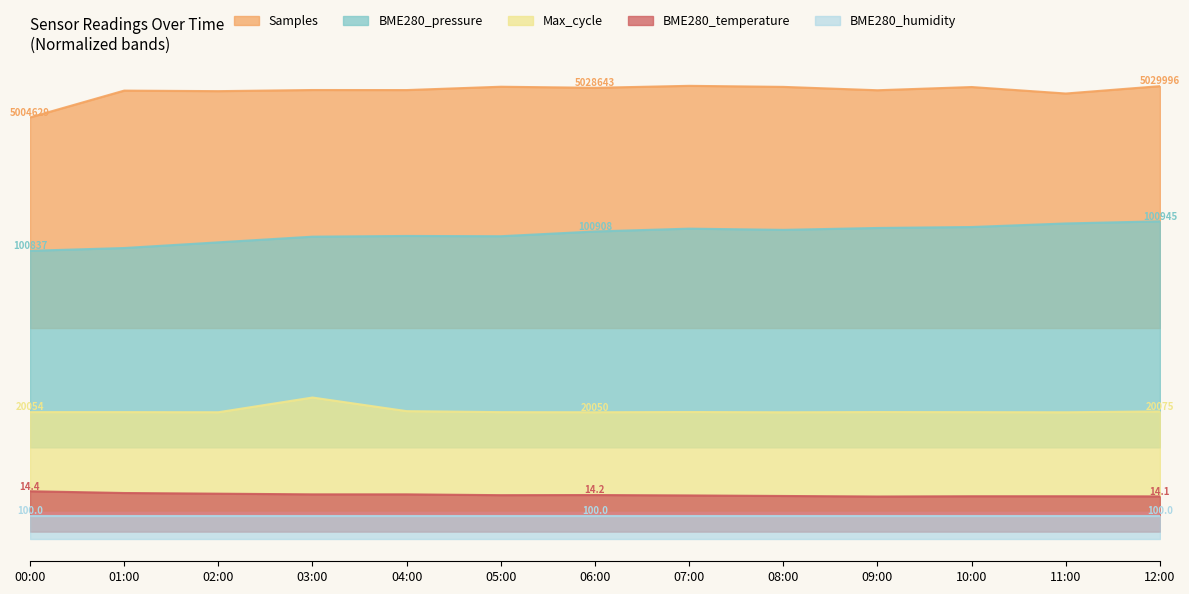

Read the Samples value at 01:00.

63.8